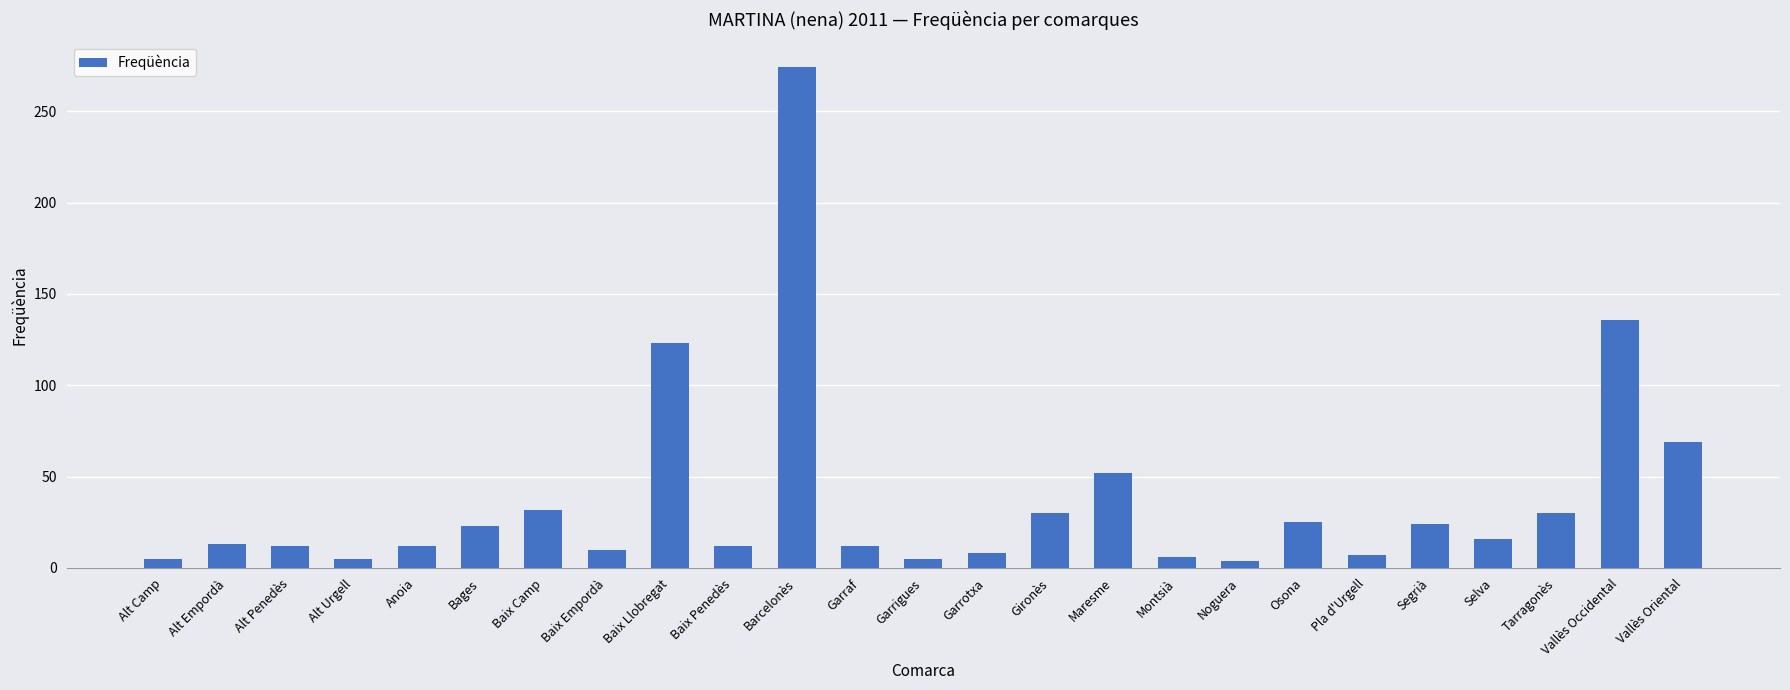

The value at Baix Penedès is 3. True or false?

False